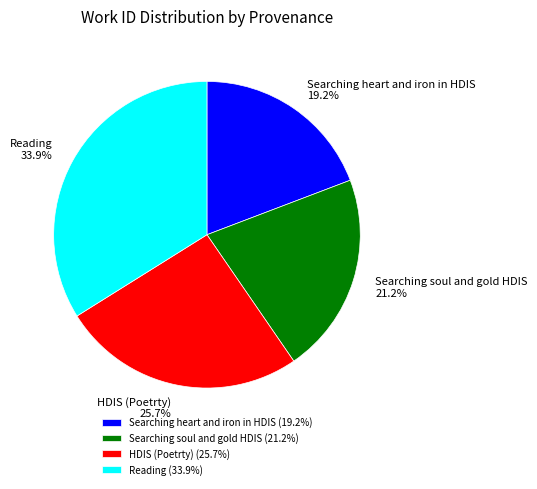

To the nearest percent, what is the difference between the largest and smallest slice percentages?

15%